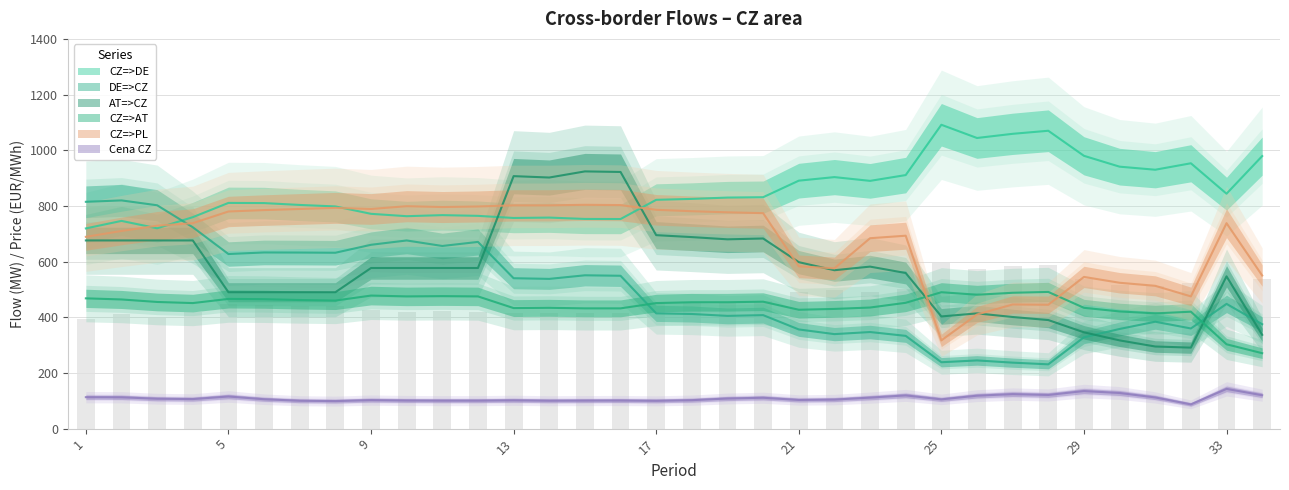

What is the total value across all series at 34?

2632.0